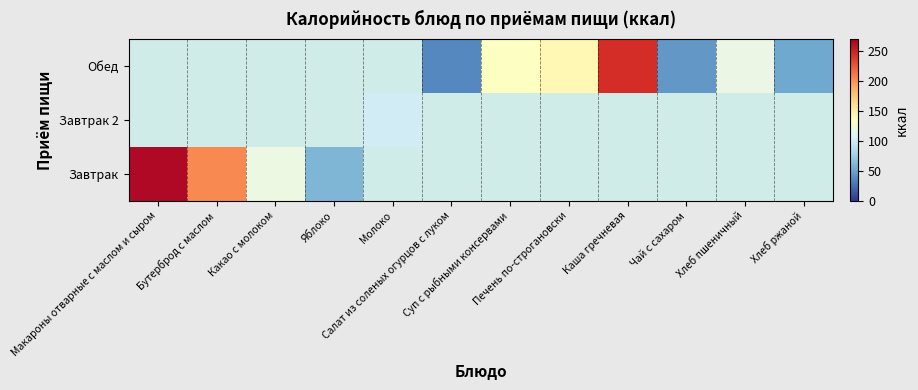

Is the value of Завтрак at Яблоко greater than the value of Обед at Яблоко?

No